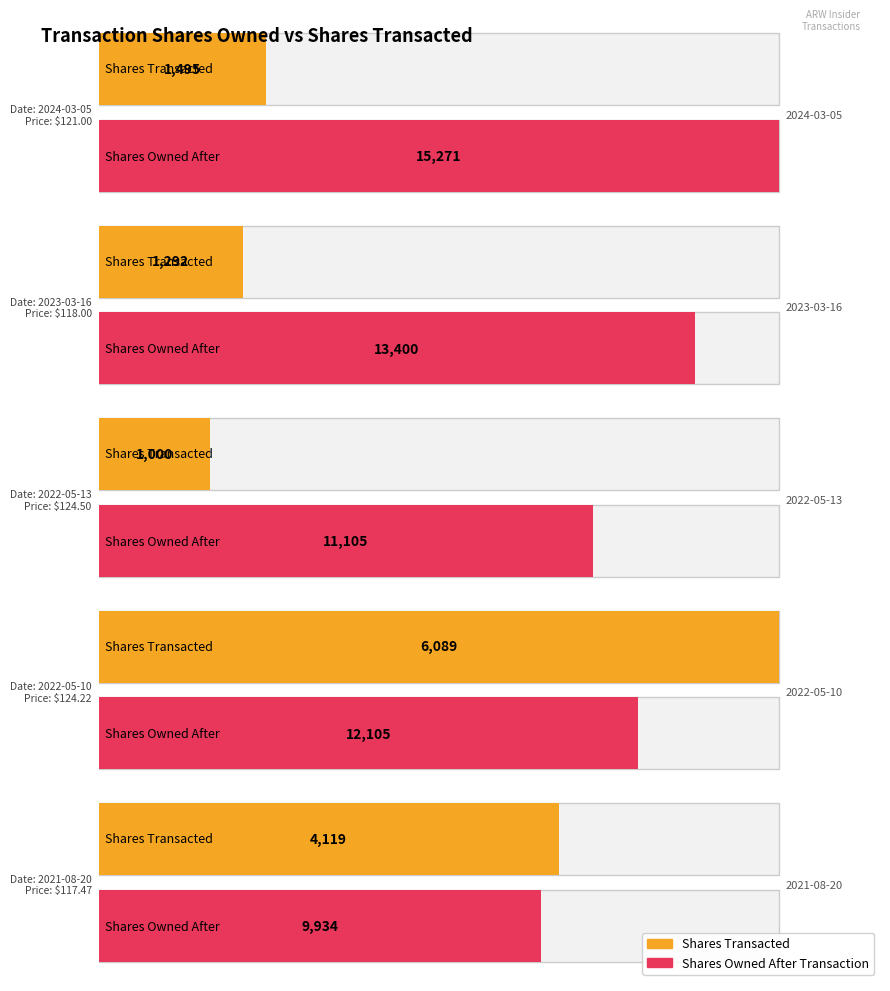

The value of transactionShares at 2022-05-10 is 9387.7. True or false?

False